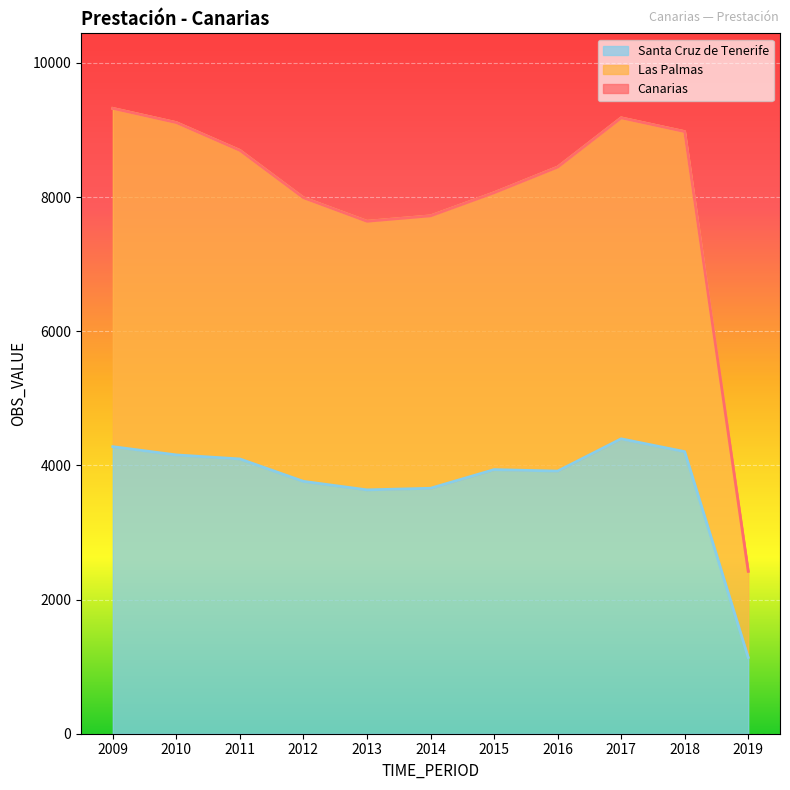

True or false: Canarias and Las Palmas cross at least once.

False